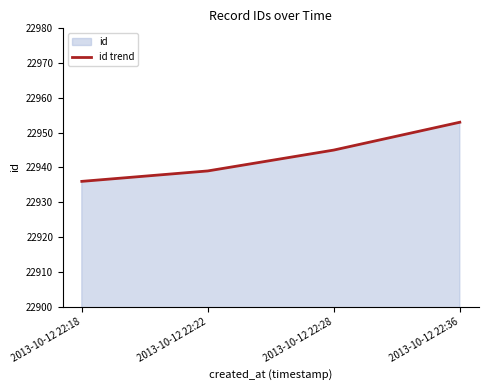

What is the difference between the maximum and second lowest values?

14